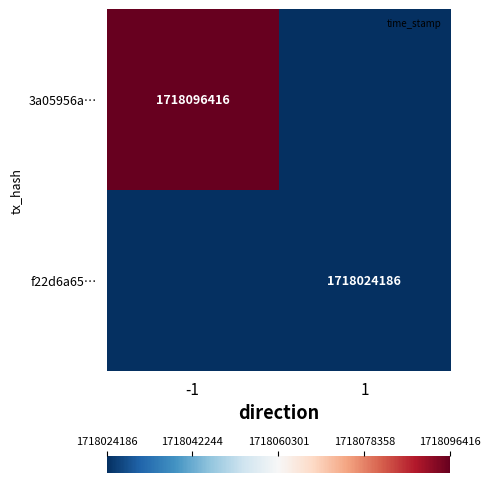

List the labels in order of f22d6a65… value, smallest first.

-1, 1